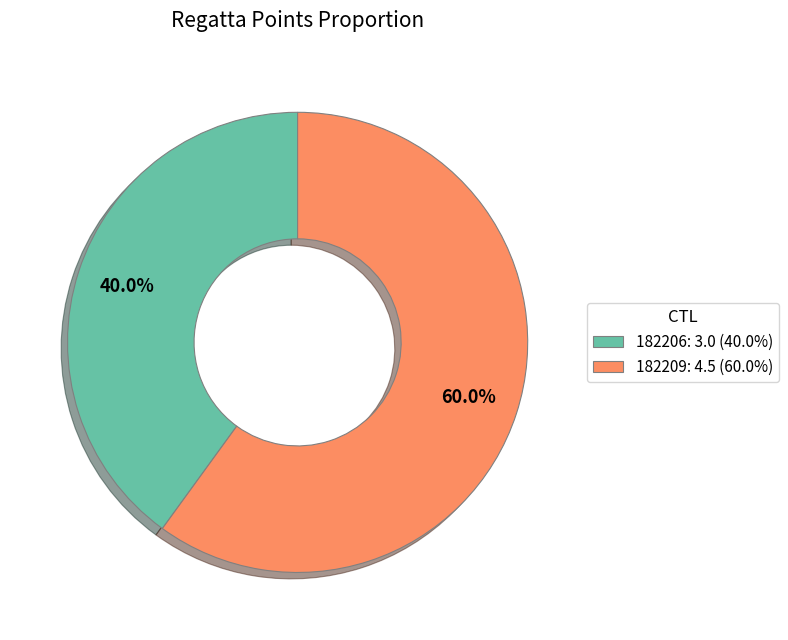

To the nearest percent, what is the average slice percentage?

50%